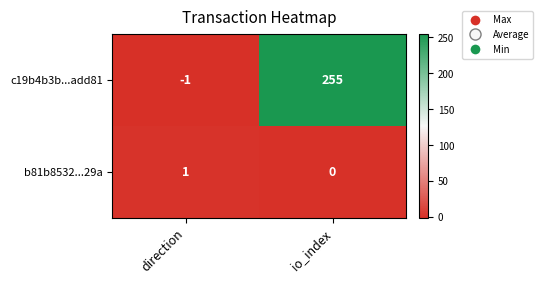

Reading left to right, transcribe all the data shown in this chart.

c19b4b3b...add81: -1	255
b81b8532...29a: 1	0